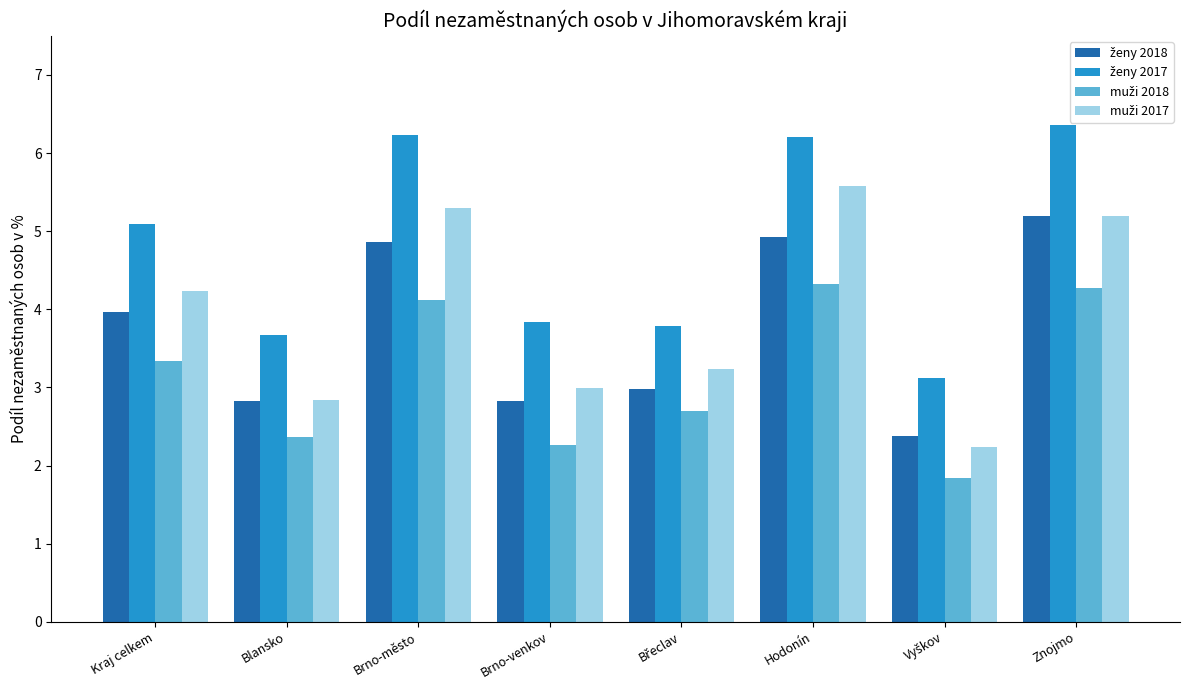

What is the spread (max minus min) of values at Kraj celkem?

1.7